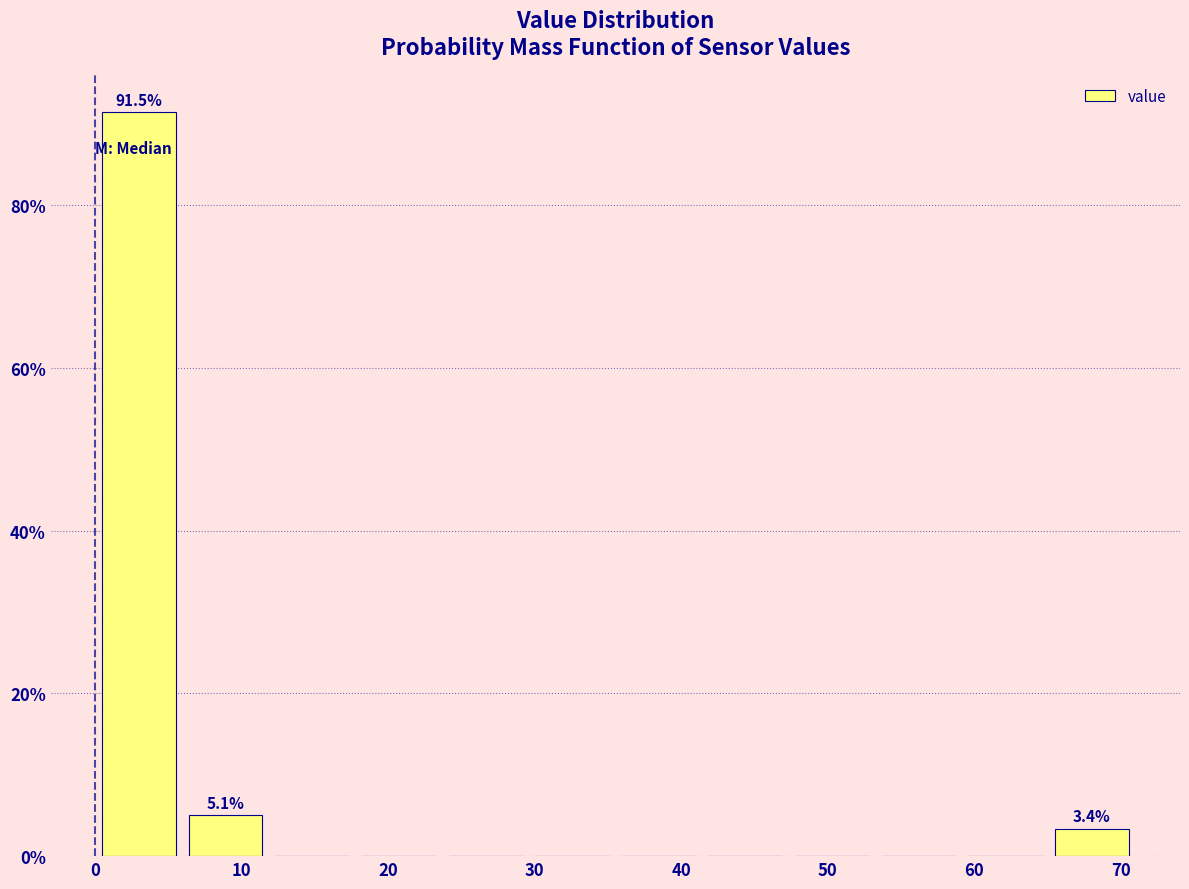

Which range on the x-axis has the tallest bar?

0 to 6